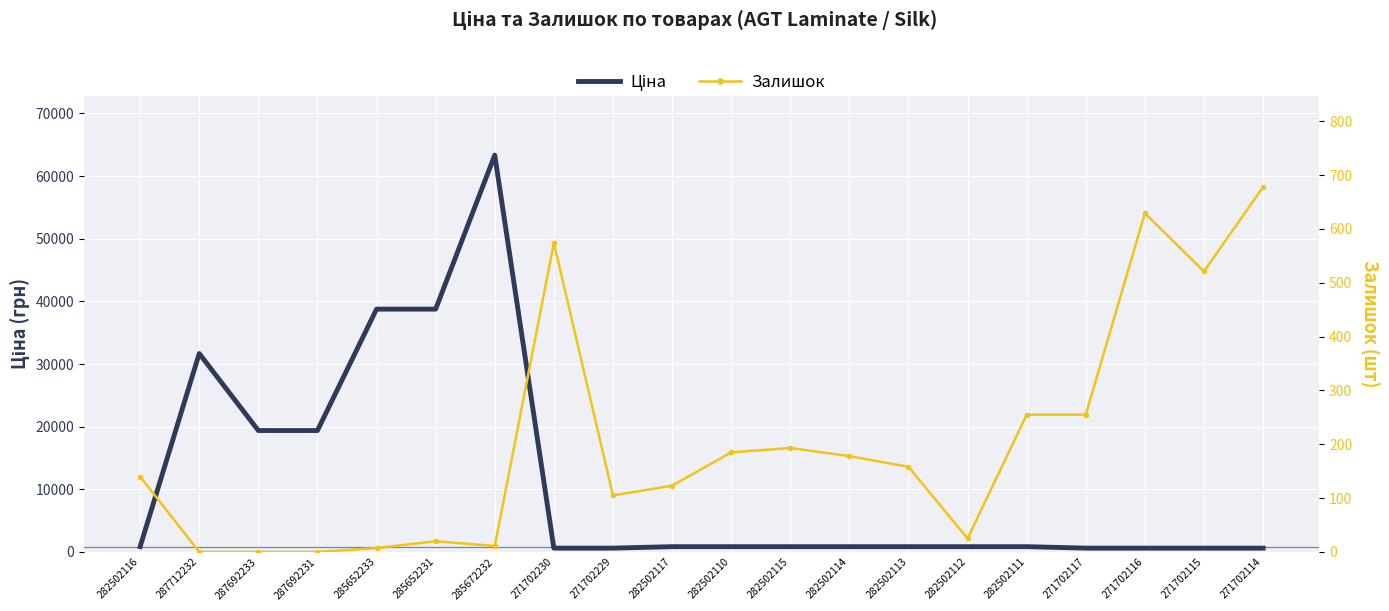

What is the sum of all Залишок values?

4057.0